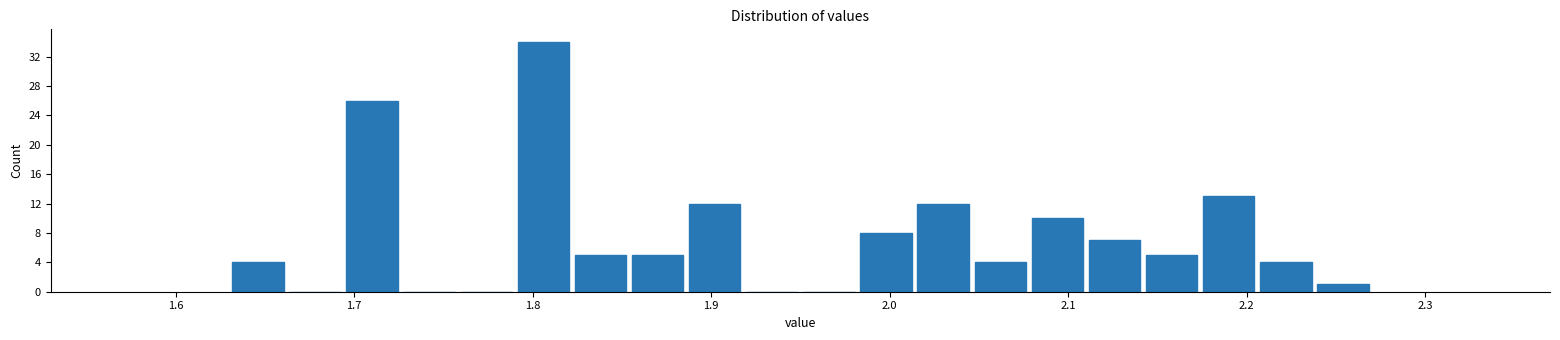

Read against the x-axis, roughly where is the centre of the tallest bar?

1.81